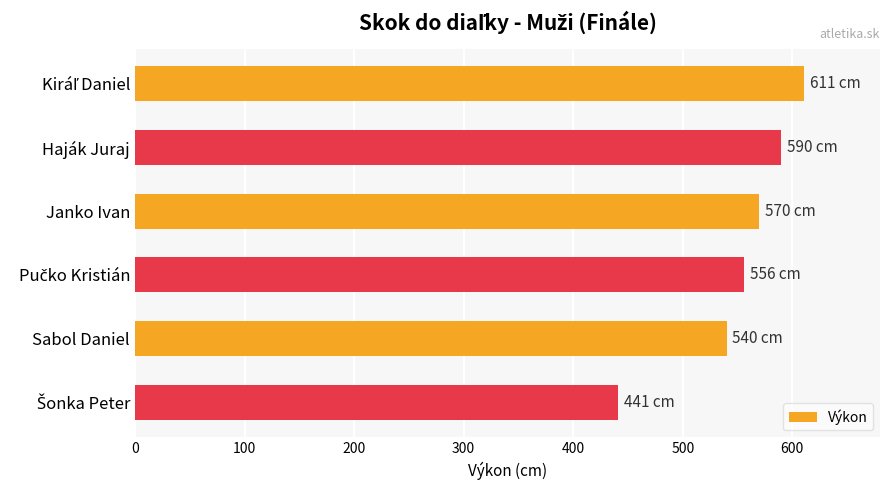

What value does the data have at Janko Ivan?

570